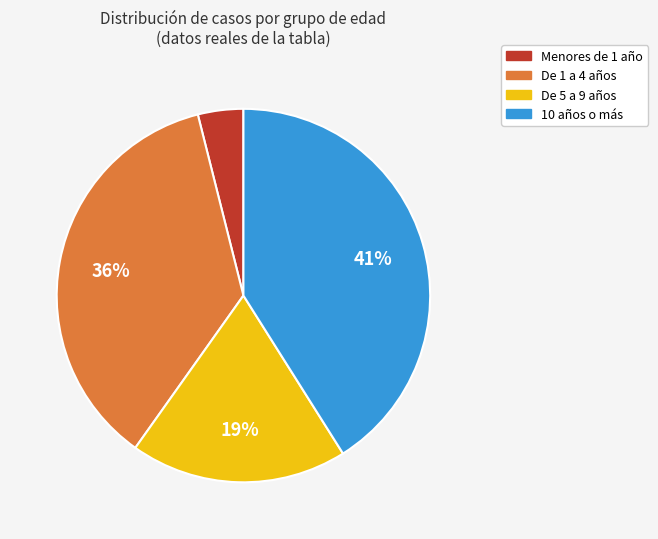

How many segments does this pie chart have?

4